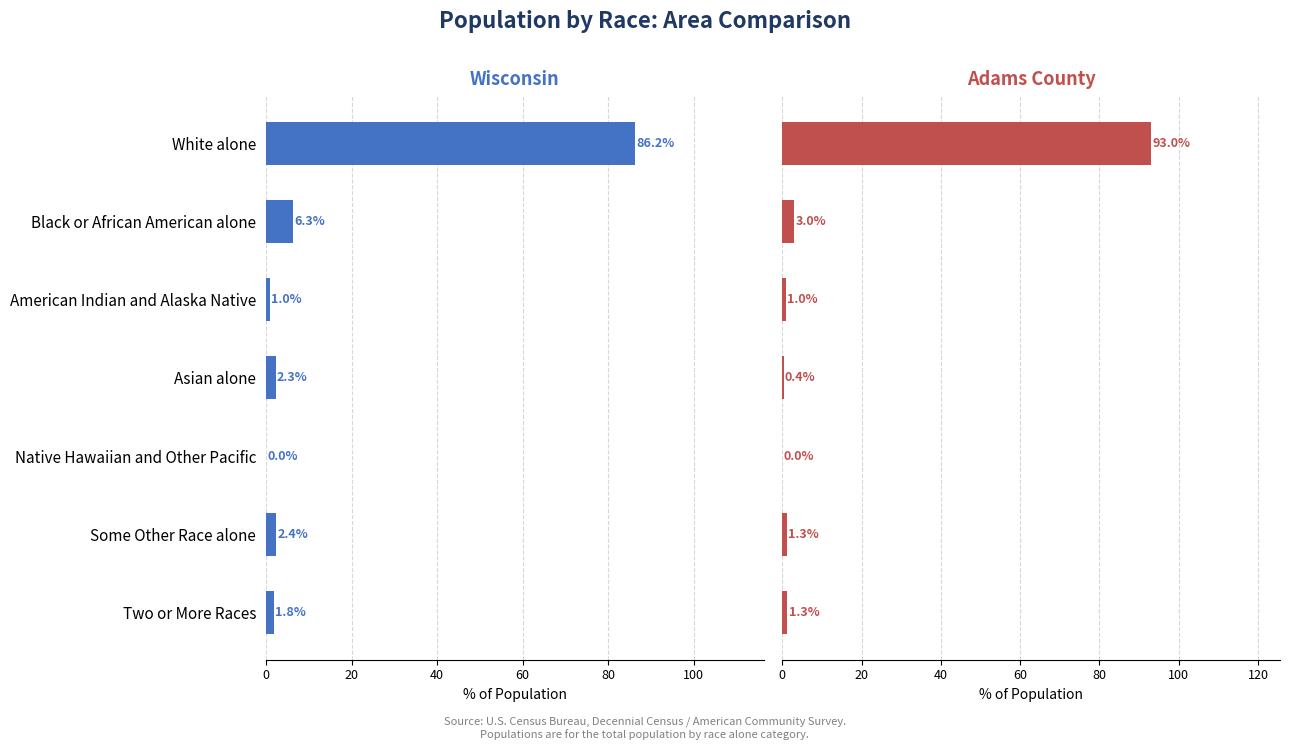

Reading left to right, extract all data points from this chart.

Wisconsin: 86.2	6.3	1.0	2.3	0.0	2.4	1.8
Adams County: 93.0	3.0	1.0	0.4	0.0	1.3	1.3